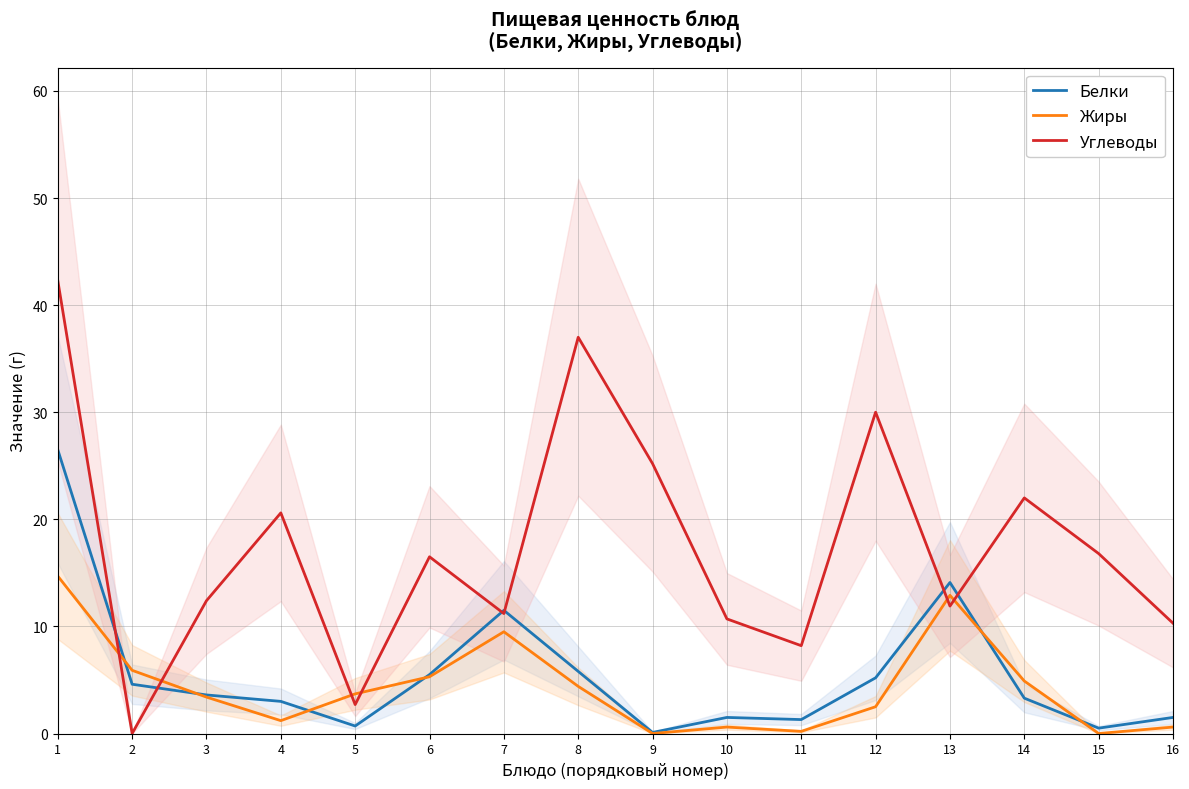

In Жиры, how many points are higher than both neighbors (excluding endpoints)?

3